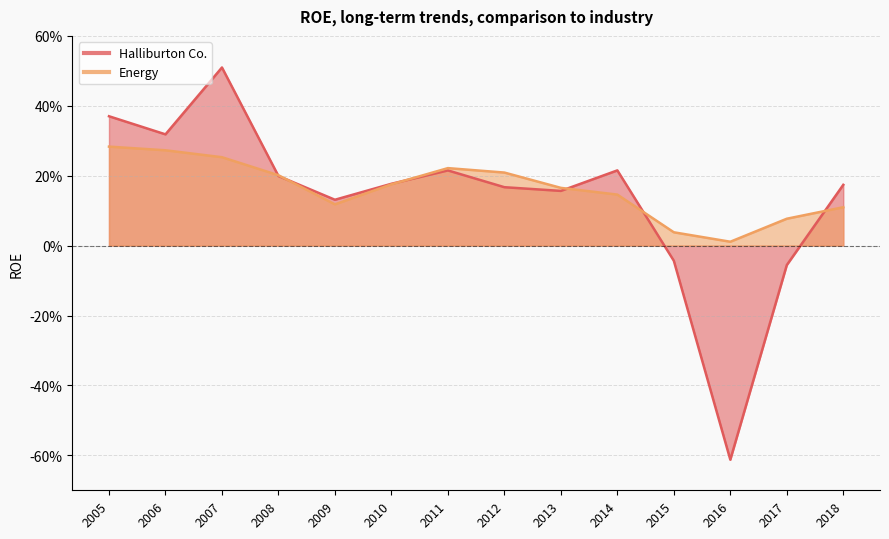

At how many categories does at least one series exceed 0?

14